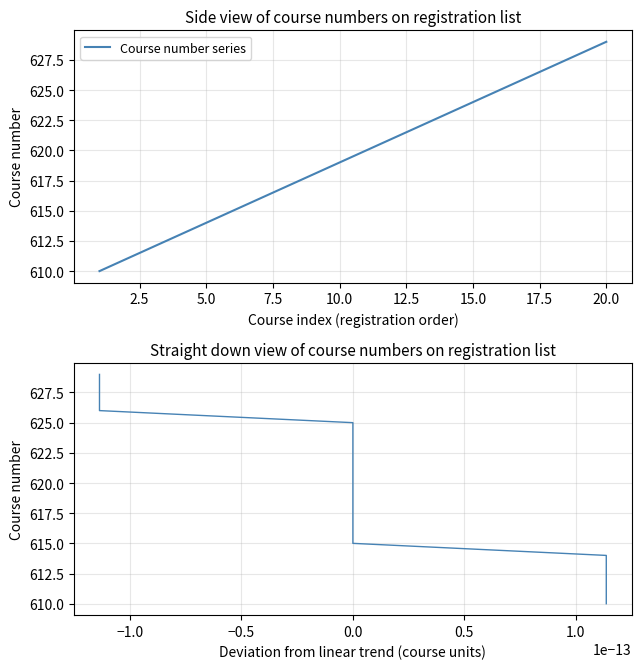

The value of Course number series at 5.0 is 614. True or false?

True